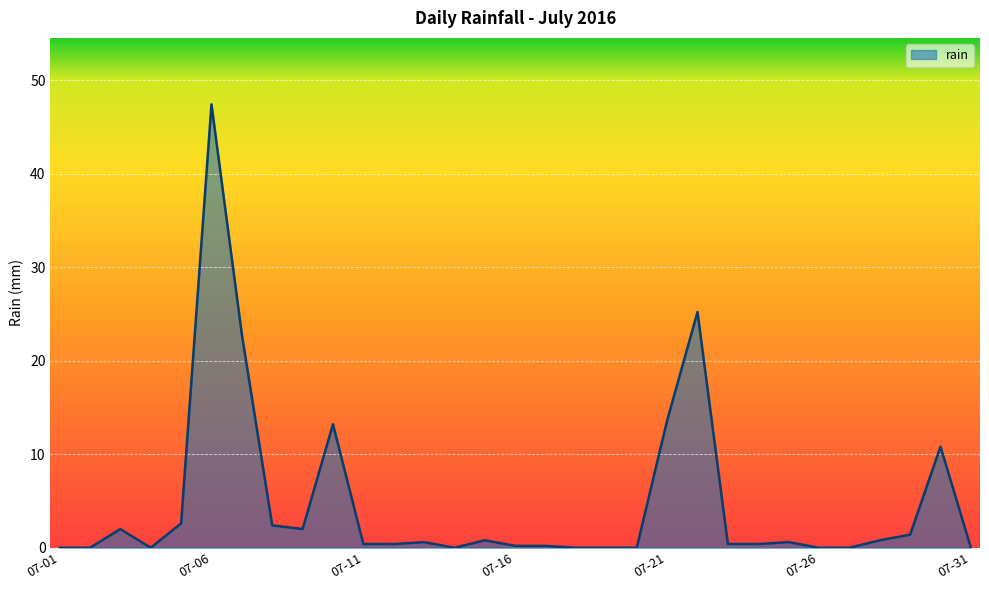

What is the greatest value displayed?

47.4